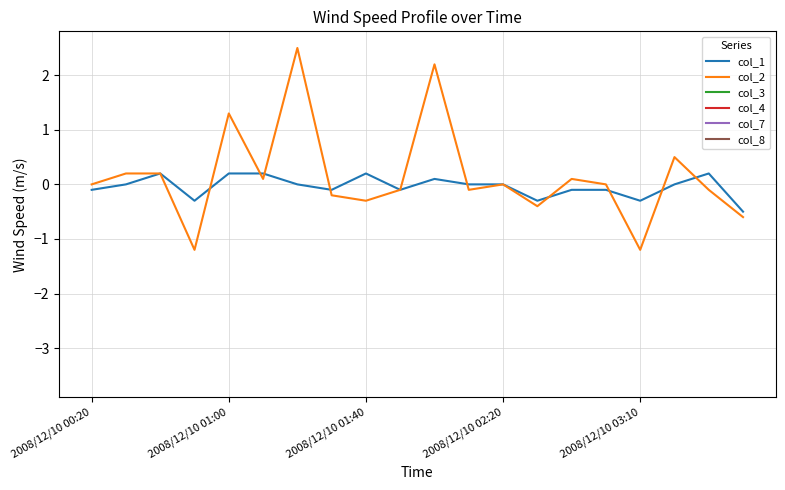

True or false: col_4 and col_2 intersect in this chart.

False